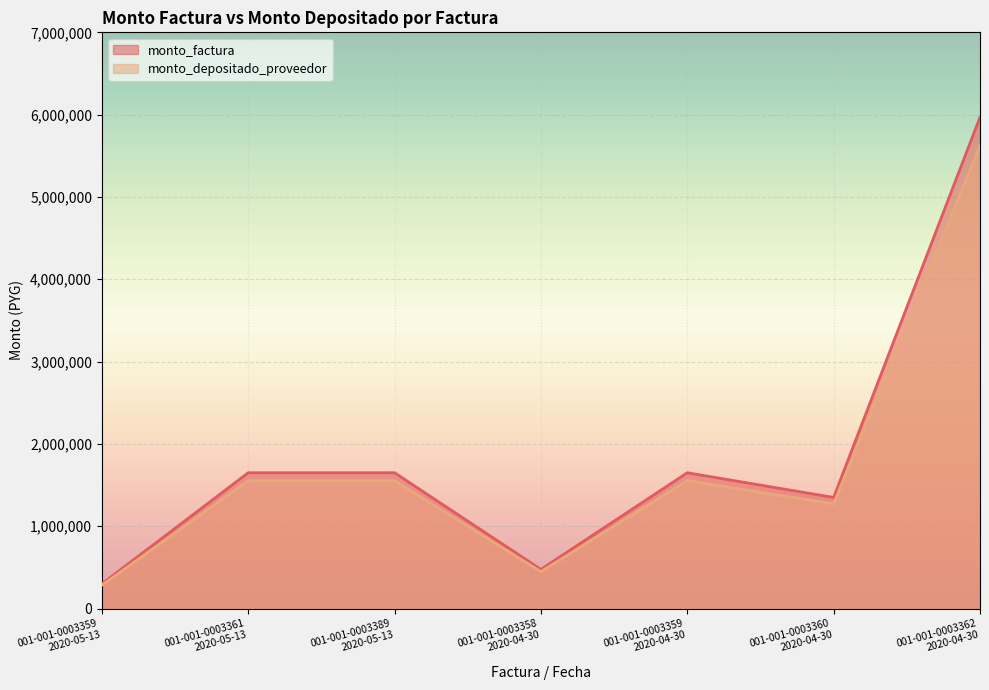

Which category has the highest value in the monto_depositado_proveedor series?

001-001-0003362
2020-04-30